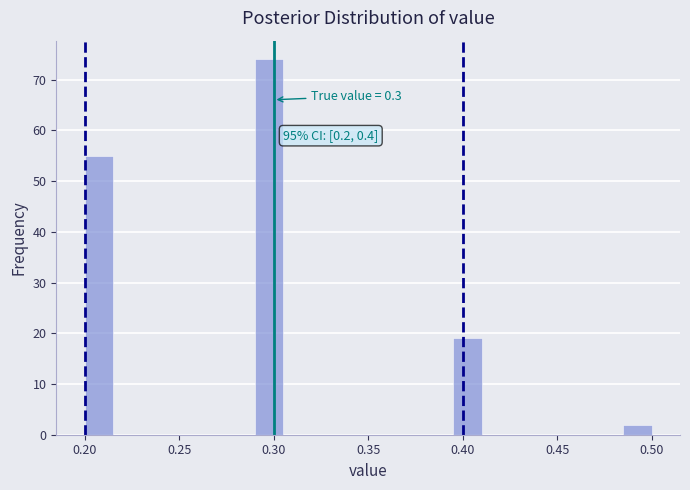

Around what value on the x-axis is the tallest bar? Give the approximate position of its centre, as read against the axis.

0.300